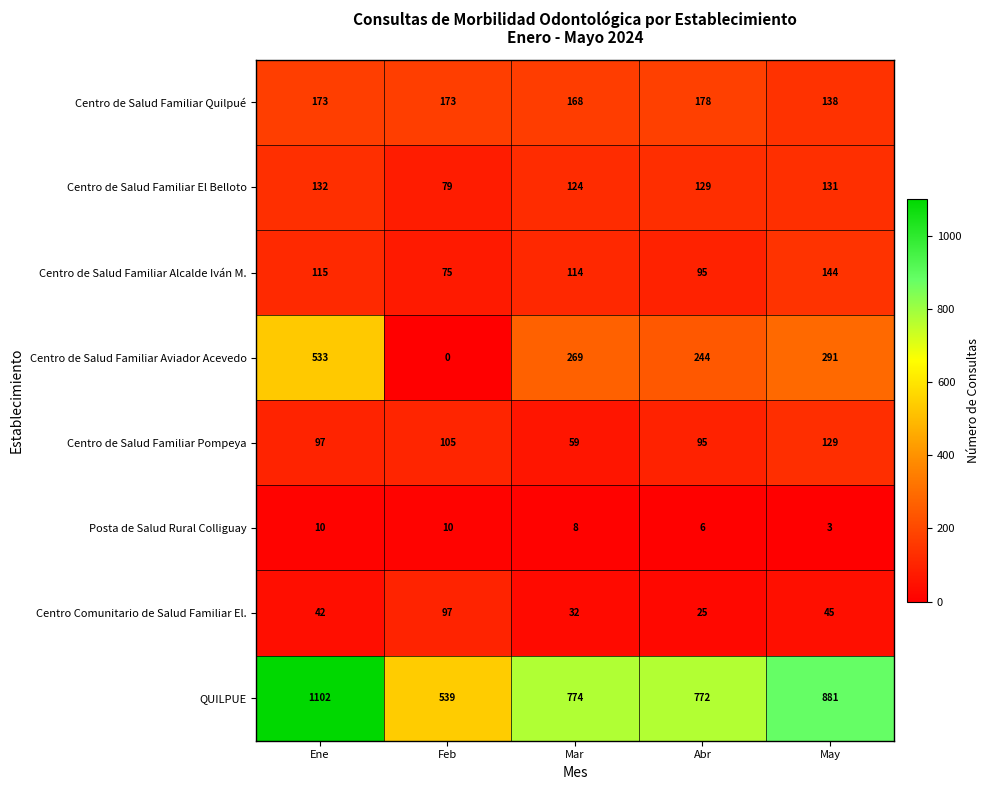

Which series has the largest total across all categories?

QUILPUE